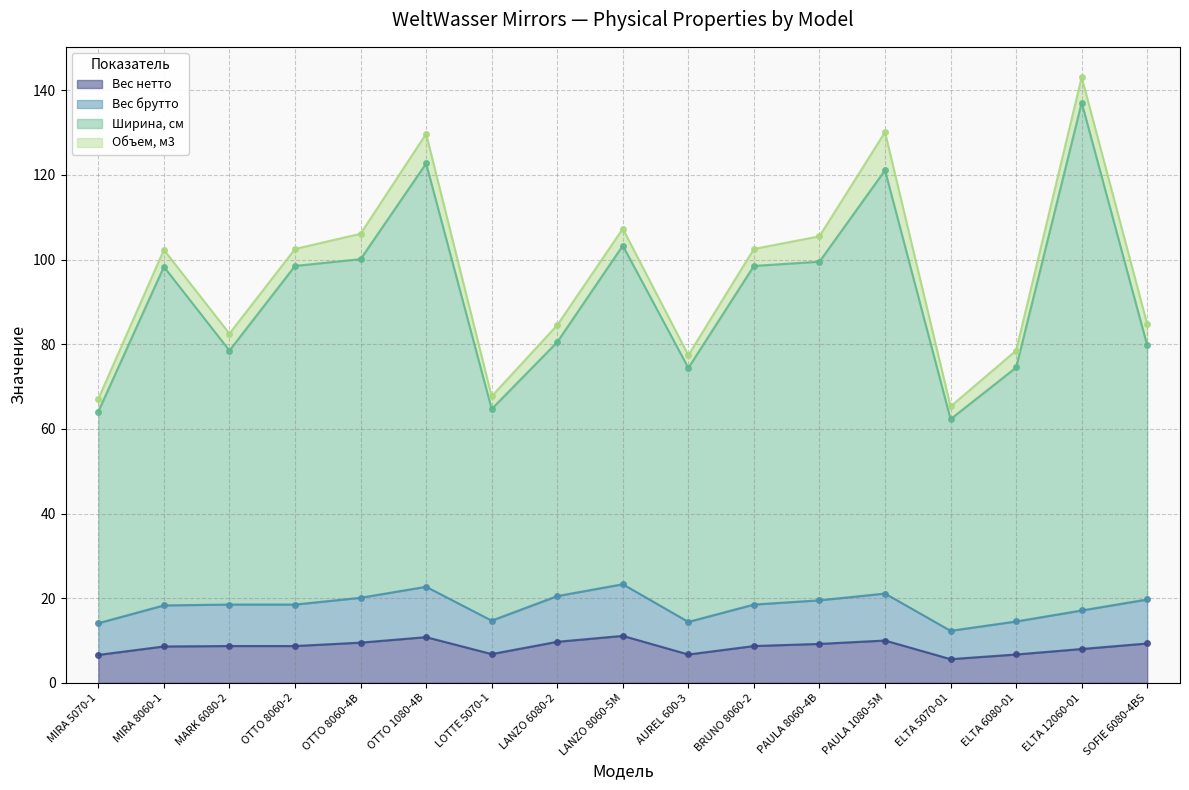

Which category has the lowest value across all series?

ELTA 5070-01